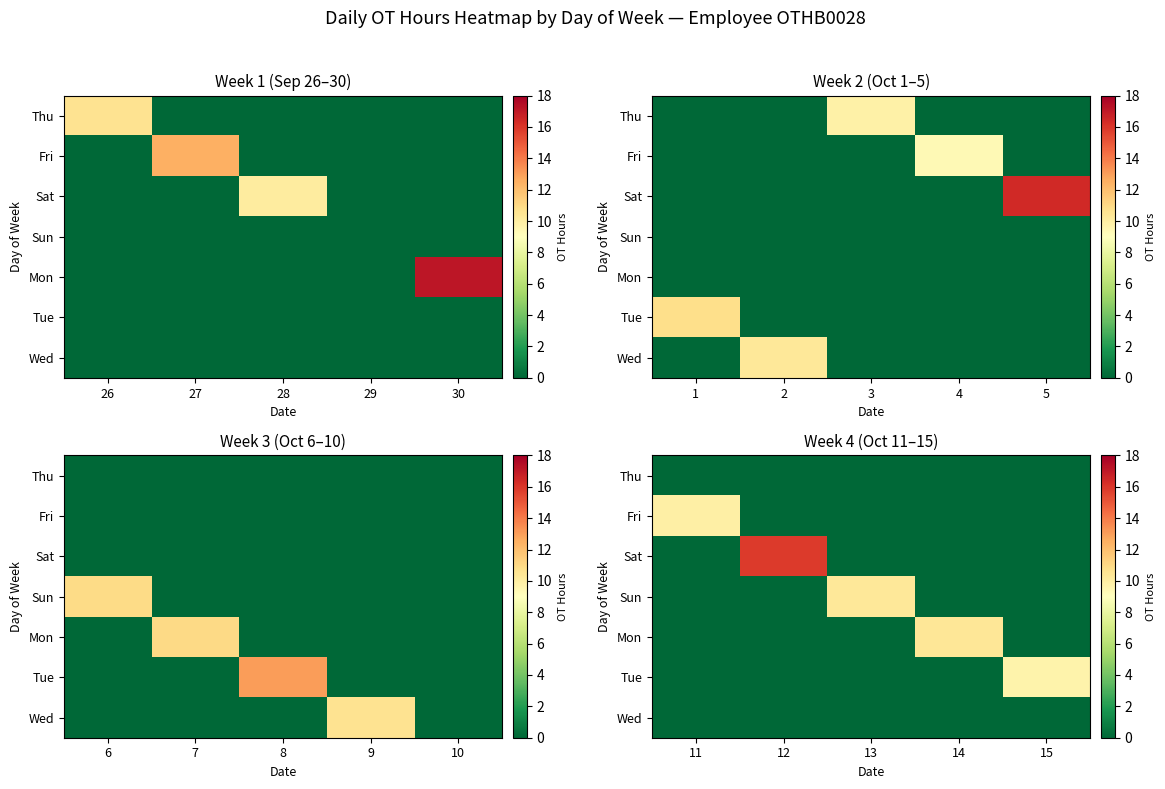

Which series changed the most between 14 and 15?

Mon